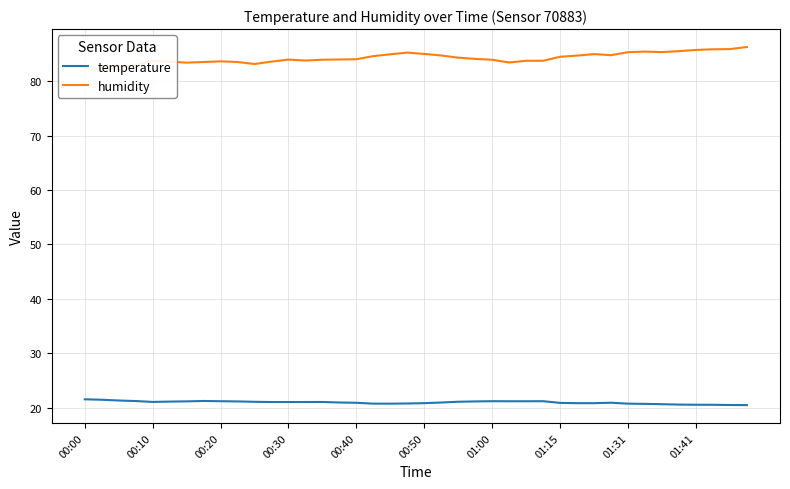

True or false: humidity and temperature intersect in this chart.

False